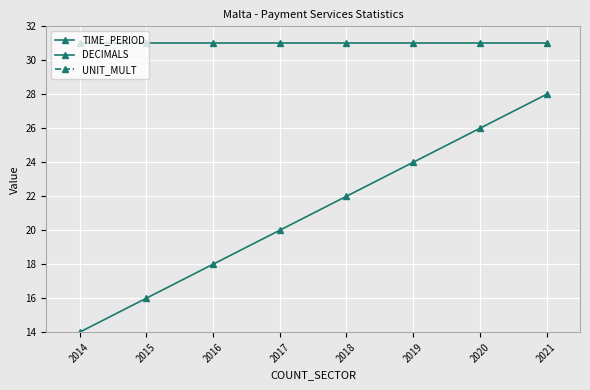

What value does the DECIMALS series have at 2020?

31